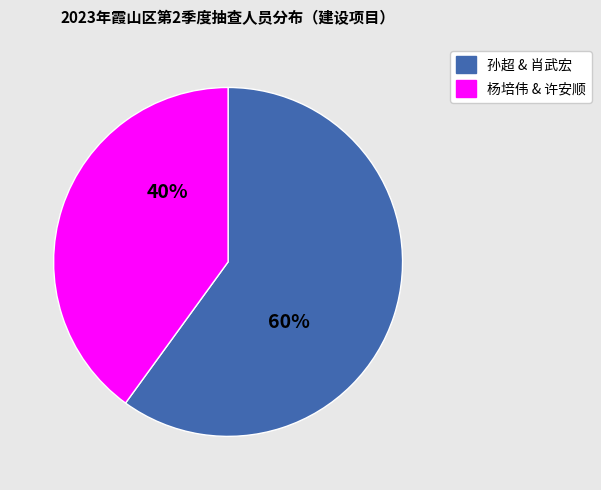

To the nearest percent, what is the difference between the largest and smallest slice percentages?

20%